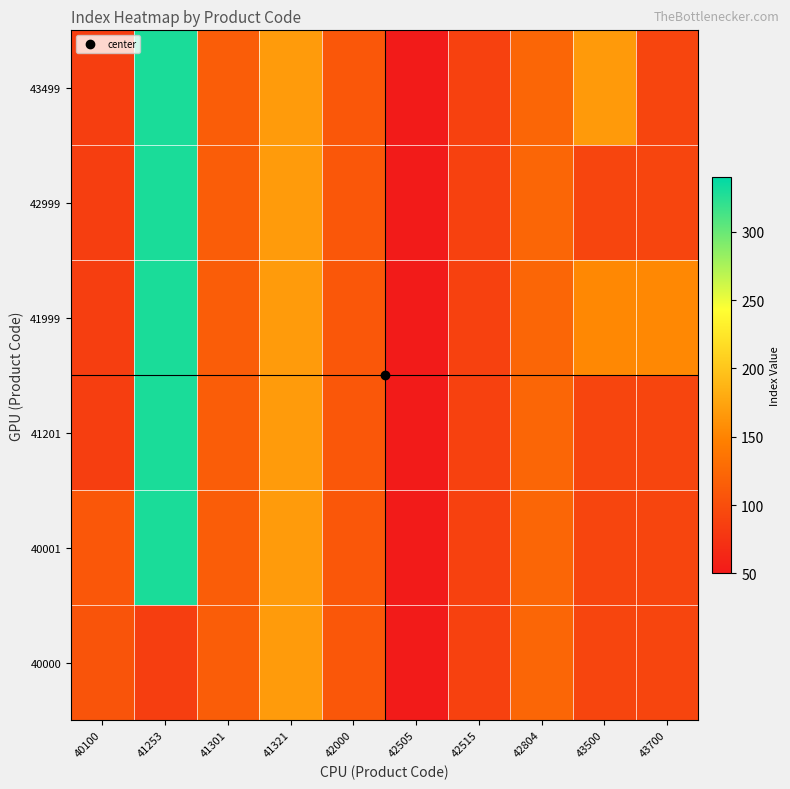

At which category is the sum across all series the highest?

41253